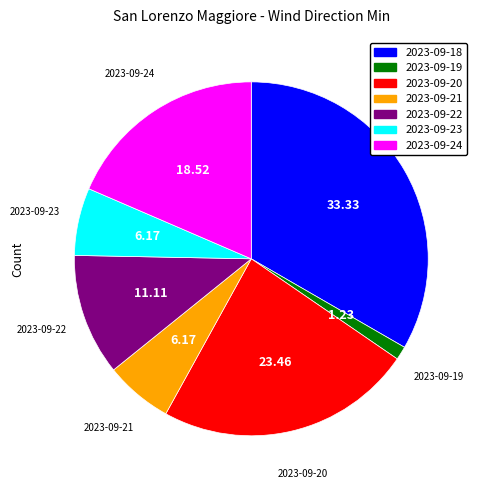

Combined, do 2023-09-23 and 2023-09-18 account for over 50%?

No